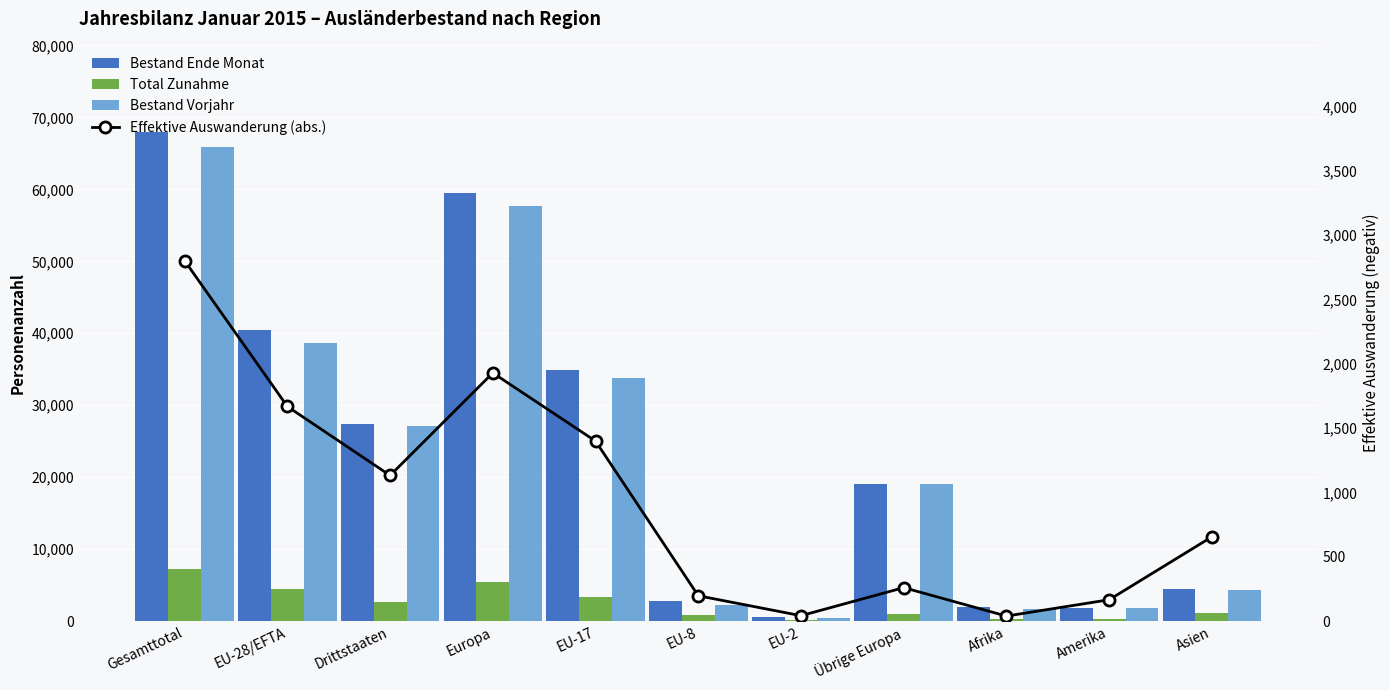

At how many categories does at least one series exceed 27994?

4